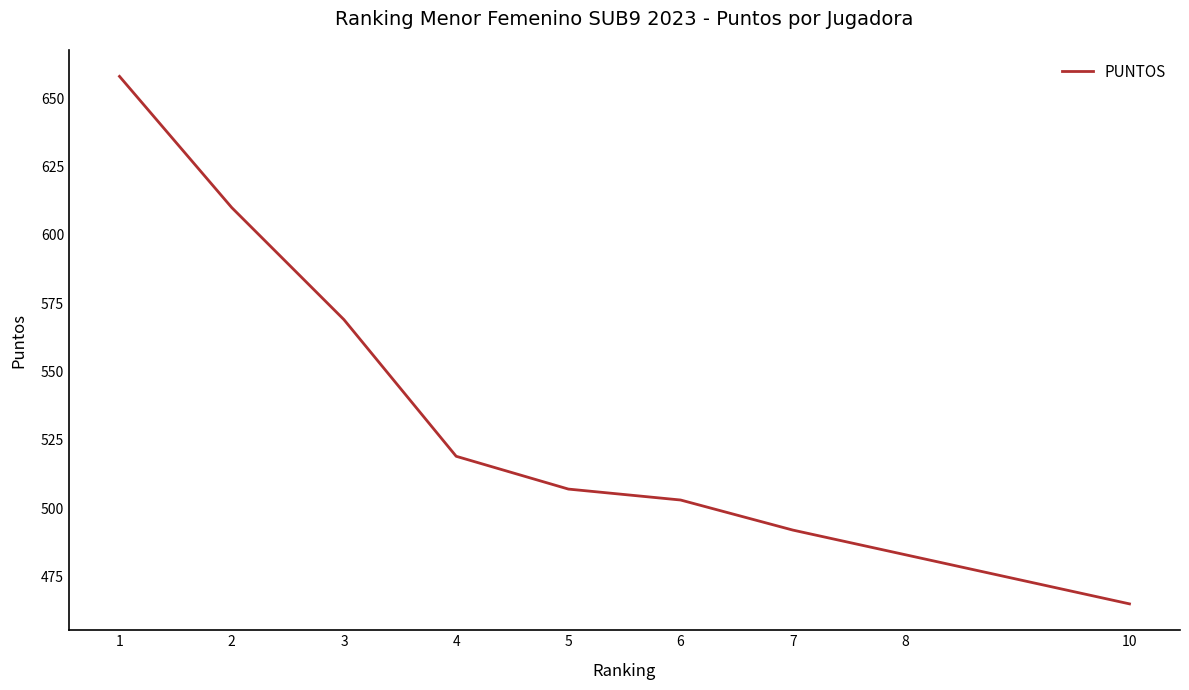

How many lines are shown in the chart?

1